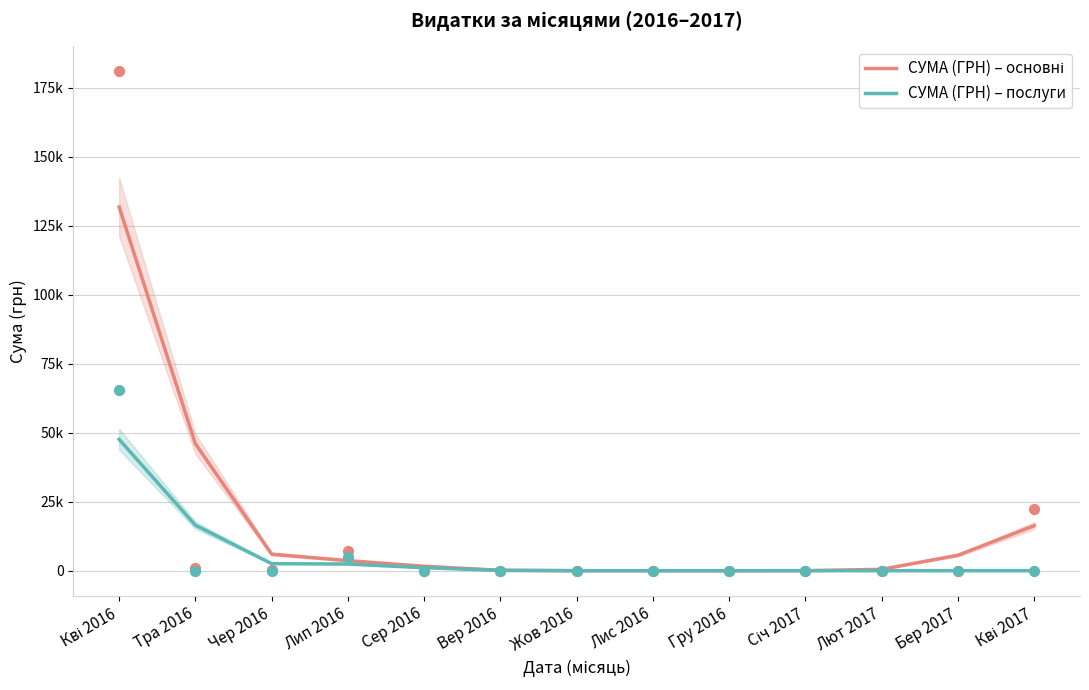

Which series reaches the minimum Y coordinate?

СУМА (ГРН) – основні